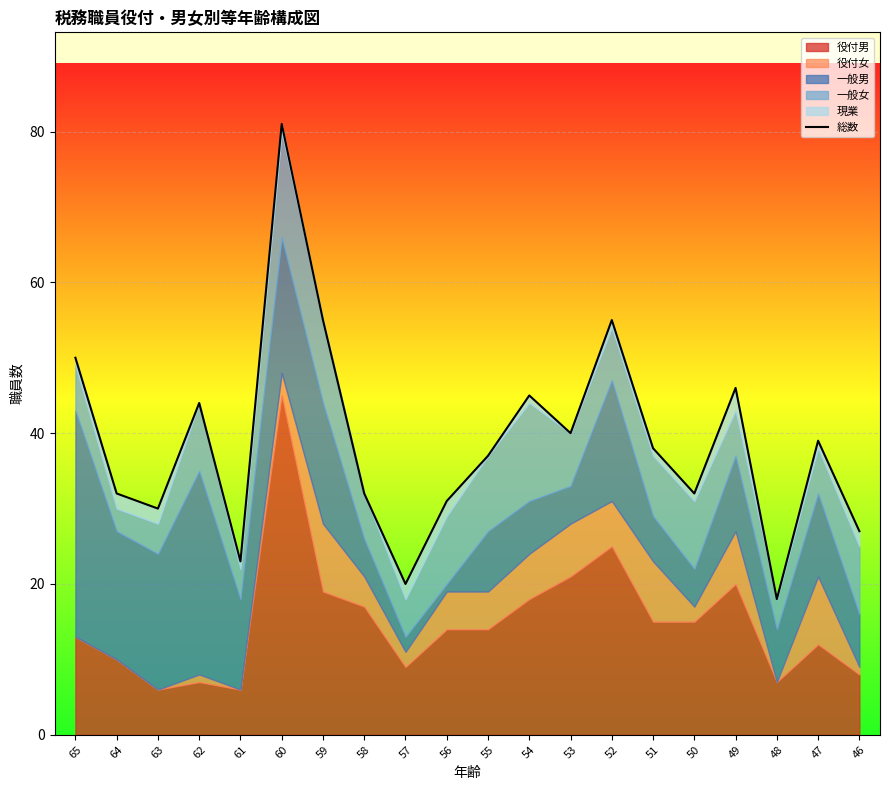

How many values exceed 38?

9